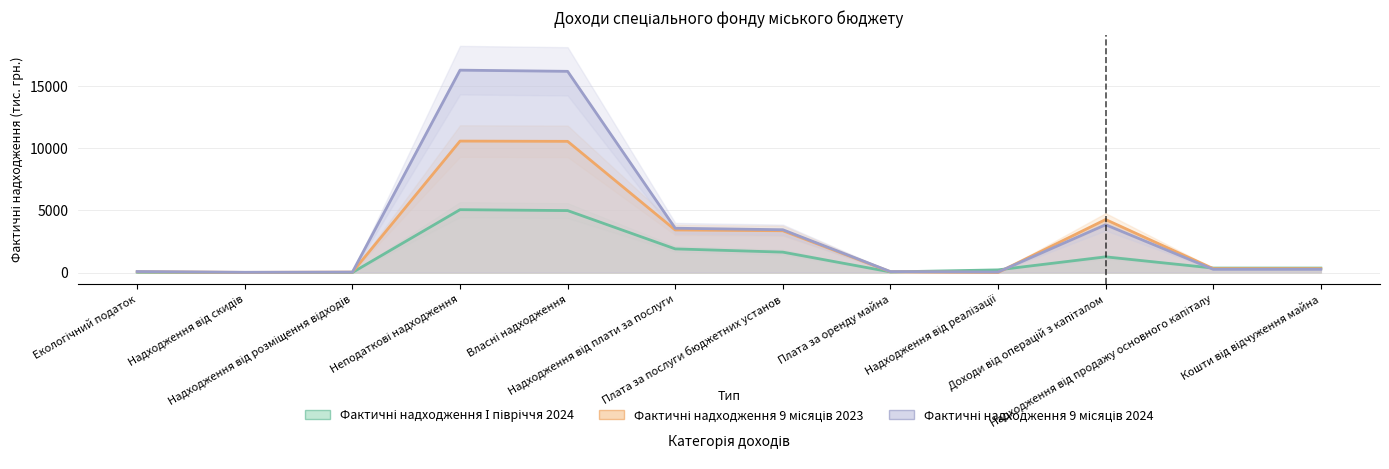

At which label does Фактичні надходження І півріччя 2024 first exceed 357?

Неподаткові надходження